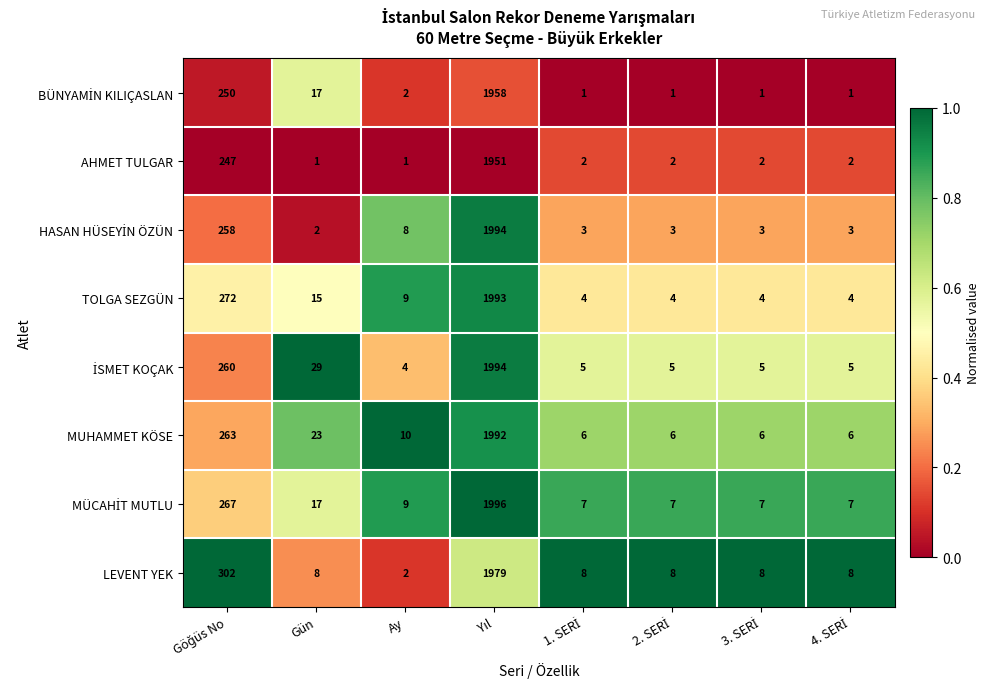

What is the difference between the second highest and minimum values in the LEVENT YEK series?

300